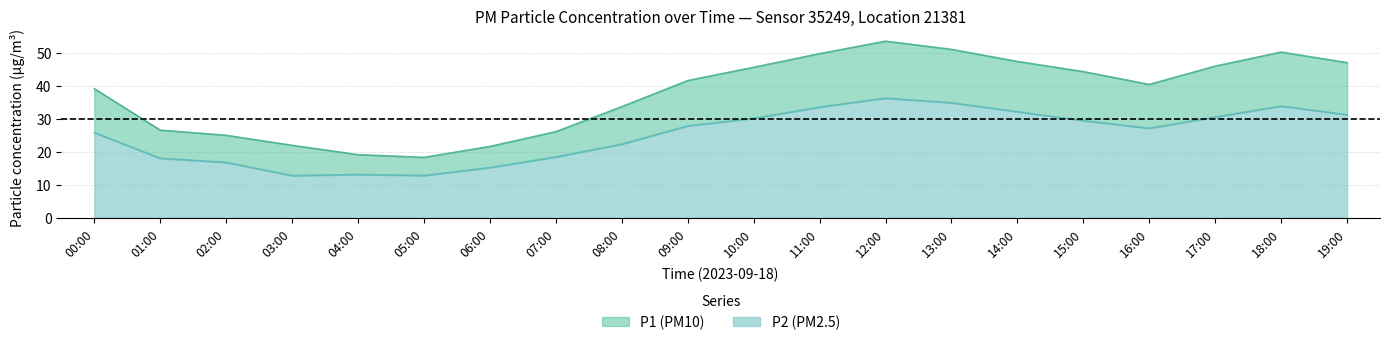

True or false: P2 and P1 intersect in this chart.

False